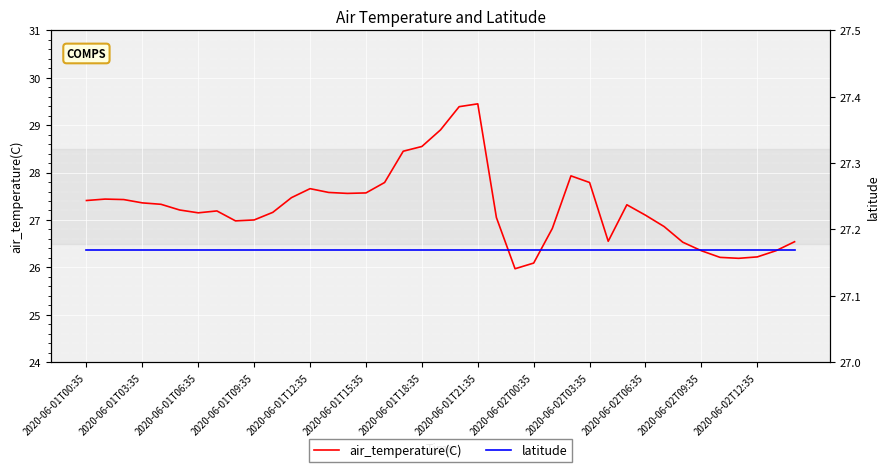

Which series changed the most between 17 and 19?

air_temperature(C)